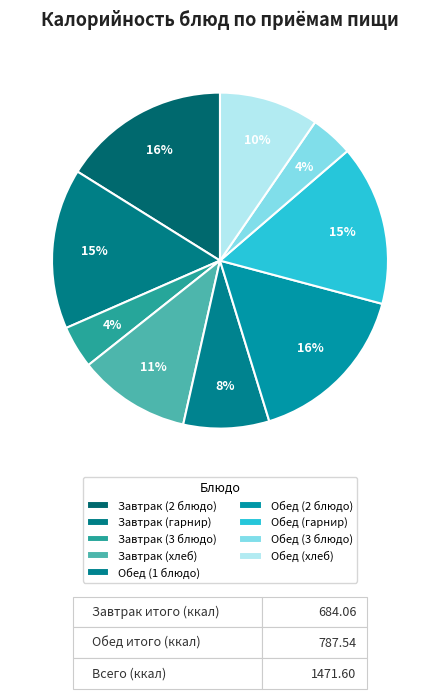

Which slice is the largest?

Завтрак (2 блюдо)